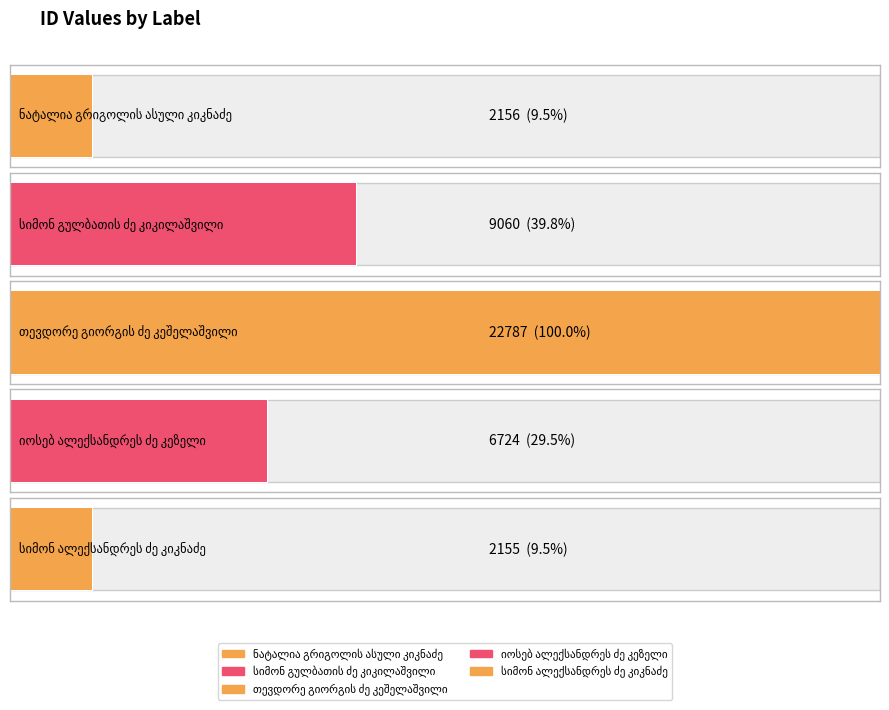

Rank the categories by value from lowest to highest.

სიმონ ალექსანდრეს ძე კიკნაძე, ნატალია გრიგოლის ასული კიკნაძე, იოსებ ალექსანდრეს ძე კეზელი, სიმონ გულბათის ძე კიკილაშვილი, თევდორე გიორგის ძე კეშელაშვილი